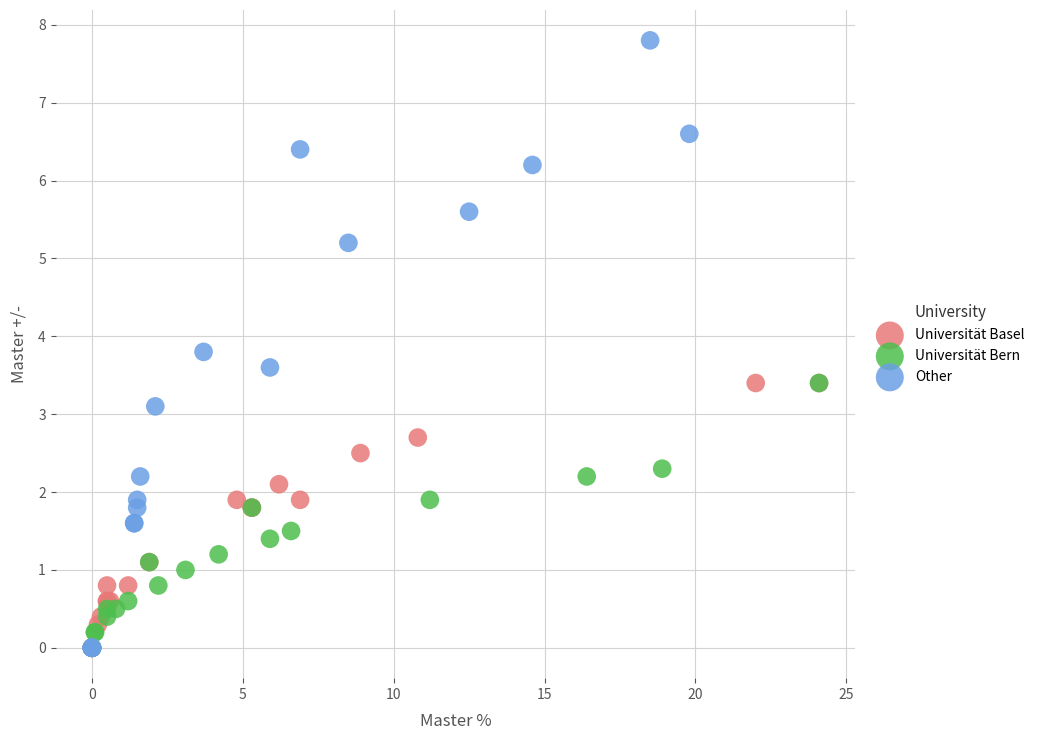

What are all the series names shown in the legend?

Universität Basel, Universität Bern, Other